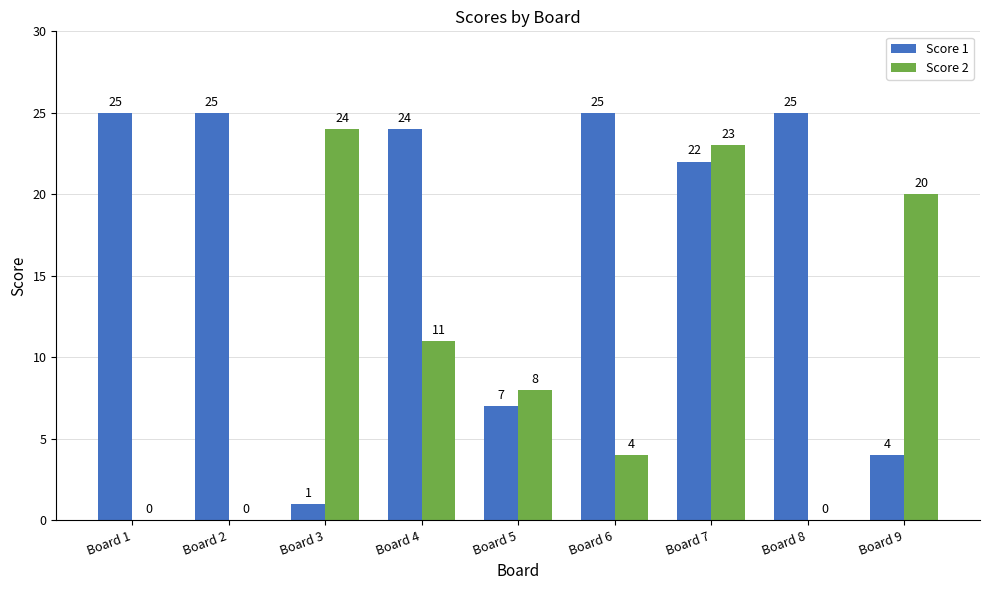

Count the number of categories in the chart.

9